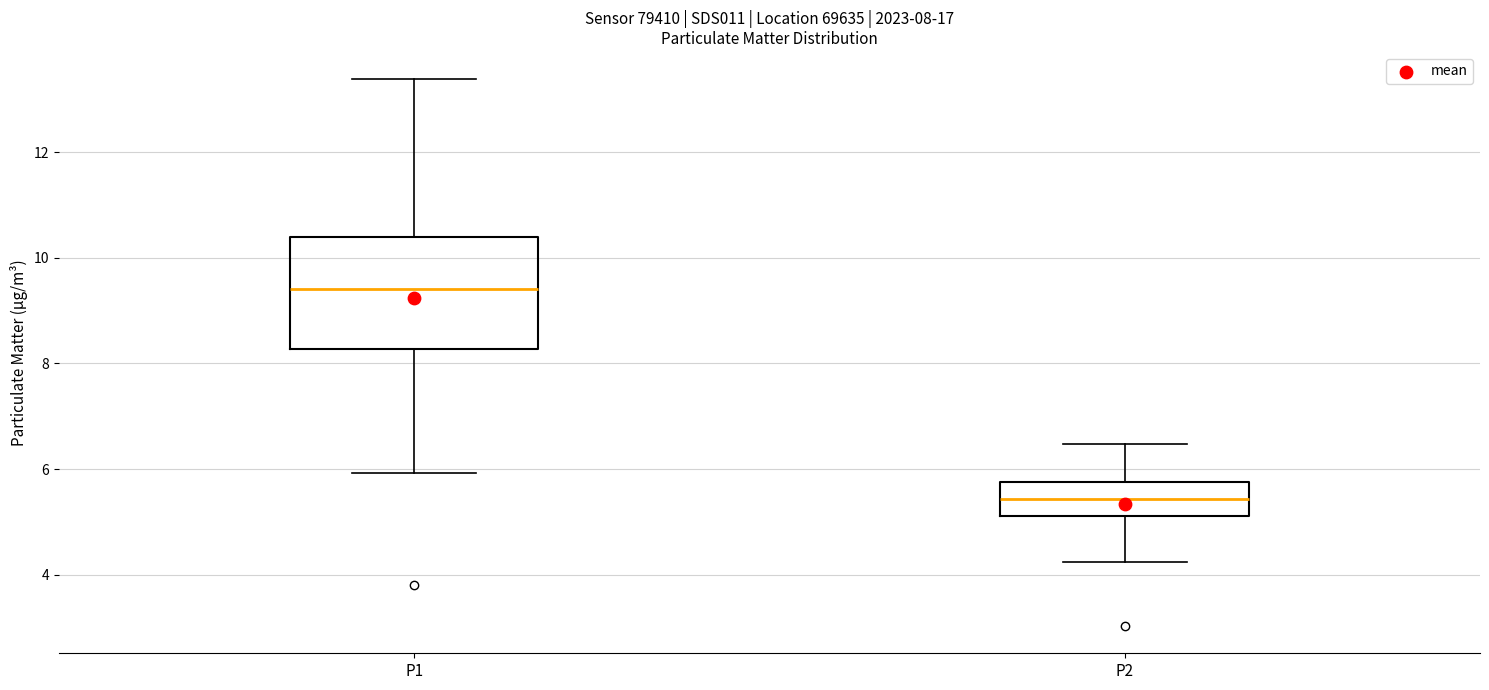

Which box is the tallest, from its lower edge to its upper edge?

P1